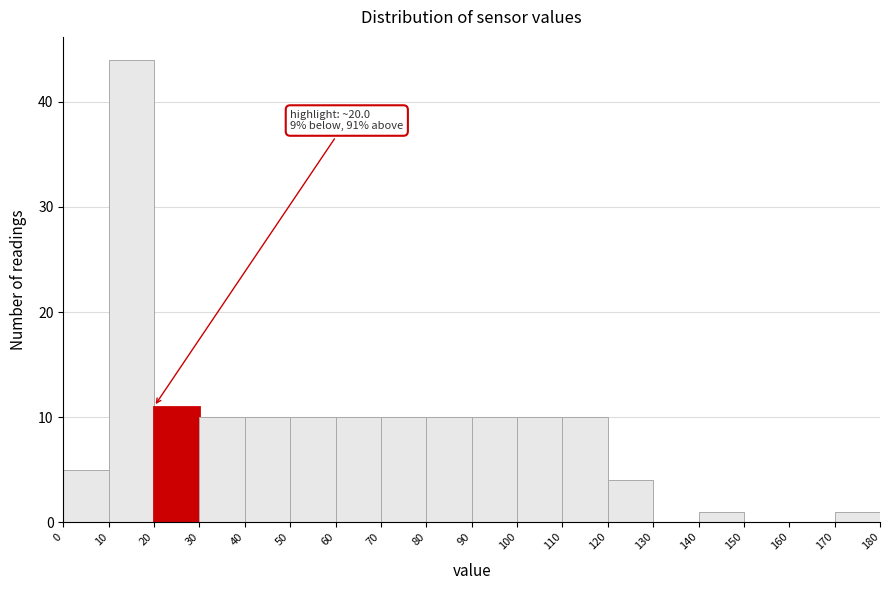

Which range on the x-axis has the tallest bar?

10 to 20